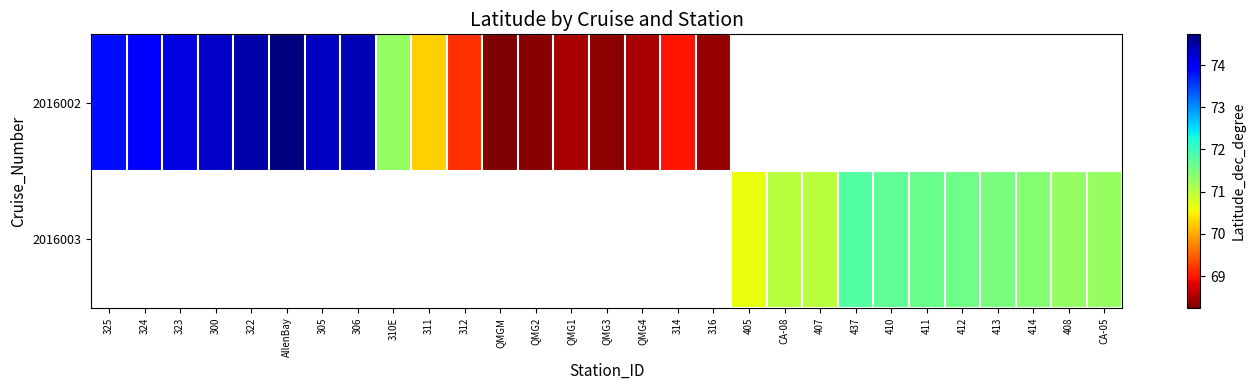

Where does the 2016002 series first go above 74?

323